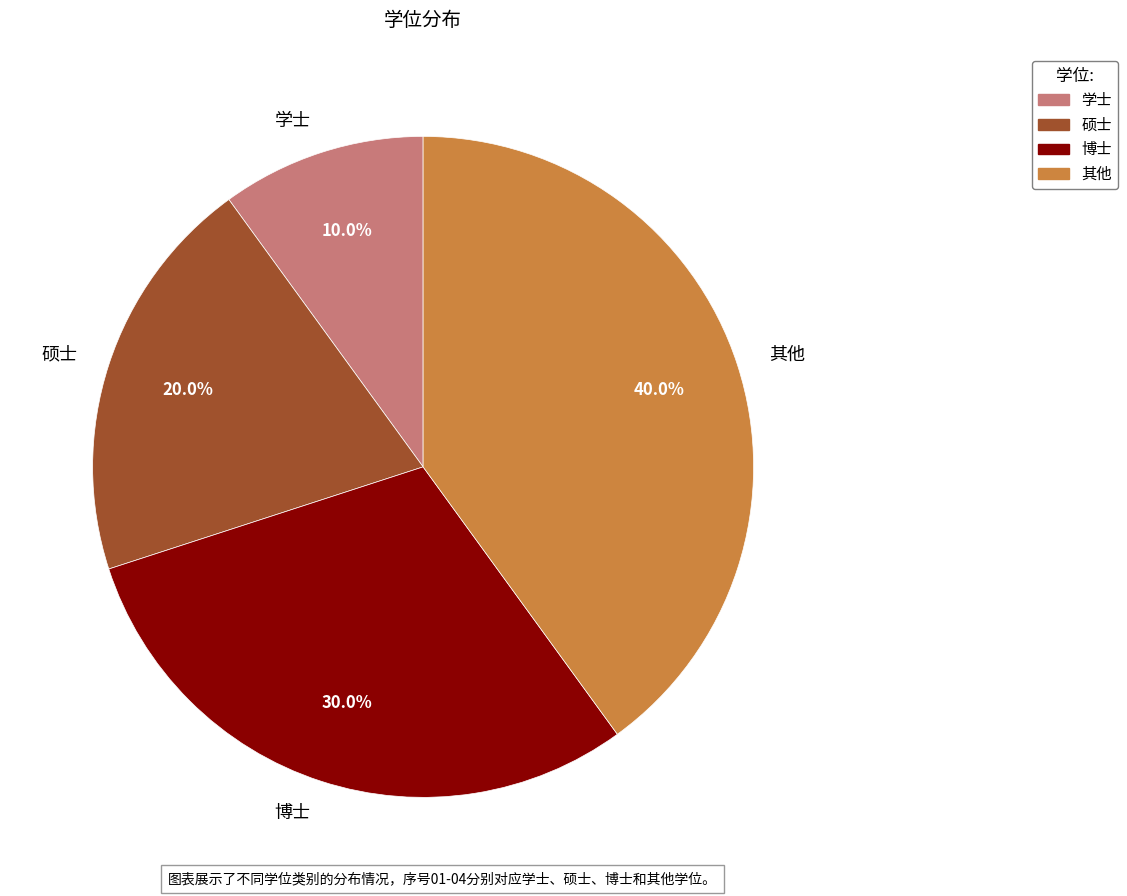

How many segments does this pie chart have?

4